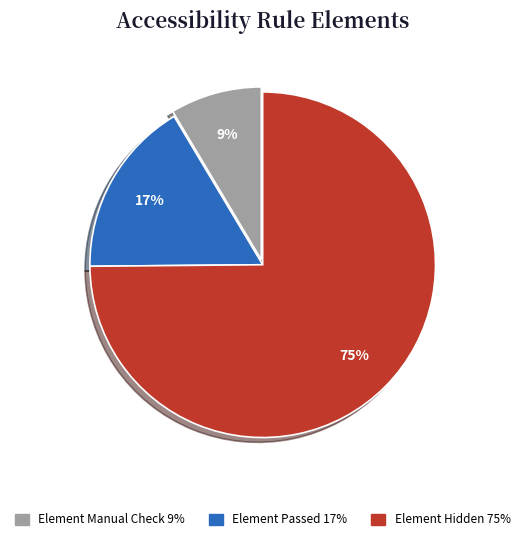

Is there any slice that represents more than half of the pie?

Yes